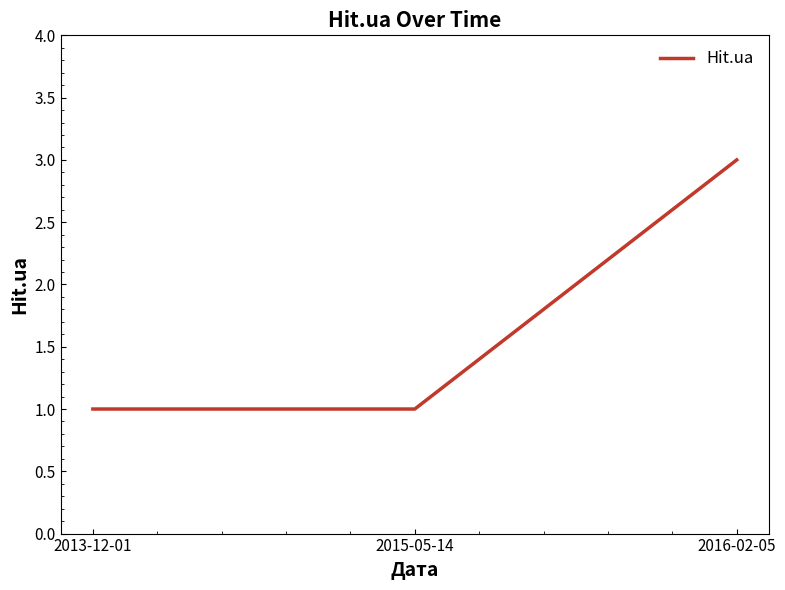

What is the greatest value displayed?

3